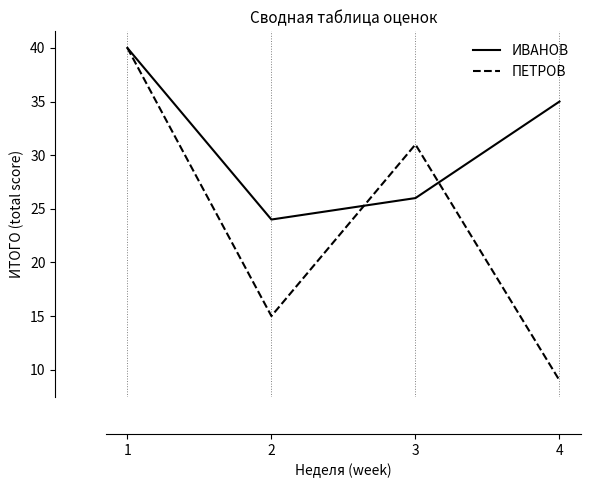

Reading left to right, list all the values displayed in this chart.

ИВАНОВ: 1=40	2=24	3=26	4=35
ПЕТРОВ: 1=40	2=15	3=31	4=9